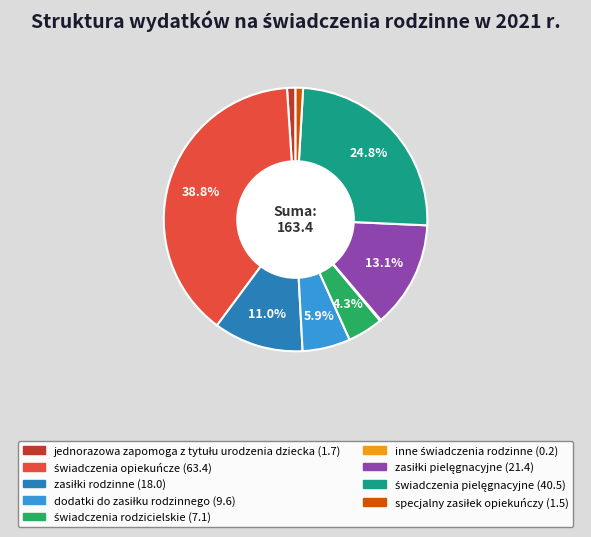

Is there any slice that represents more than half of the pie?

No